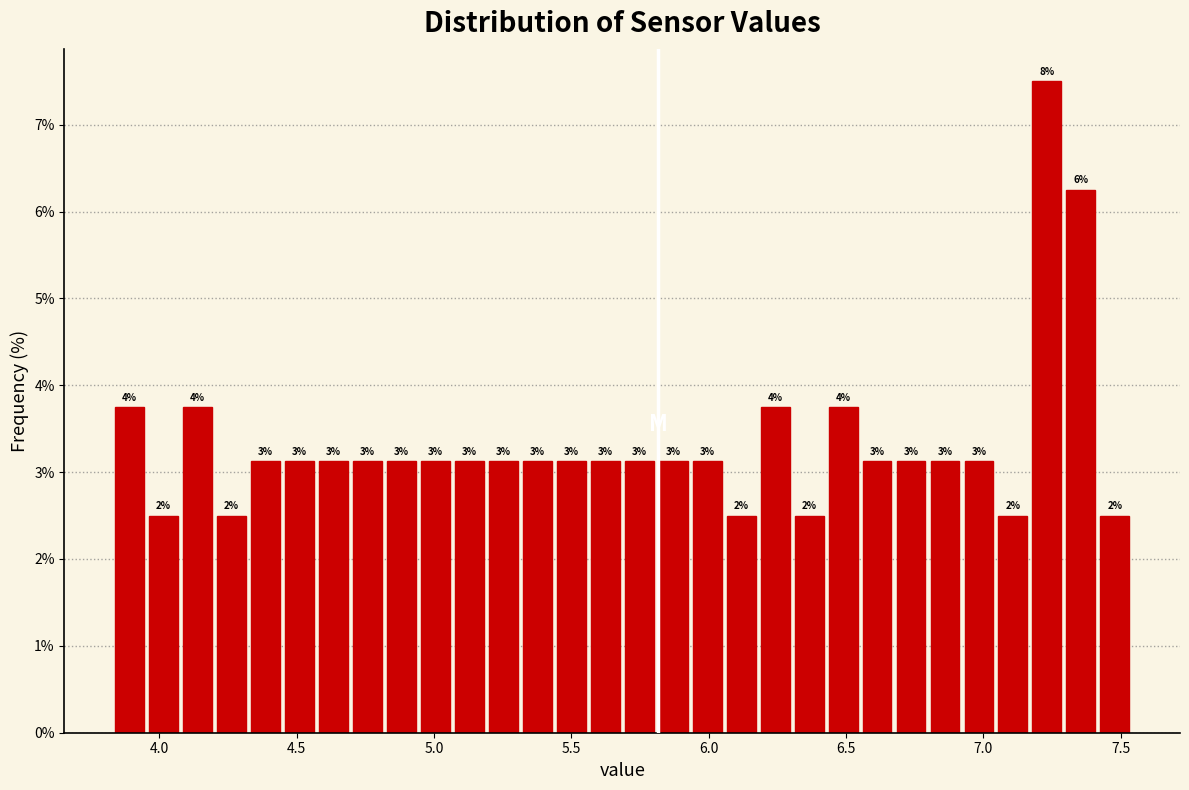

Around what value on the x-axis is the tallest bar? Give the approximate position of its centre, as read against the axis.

7.25